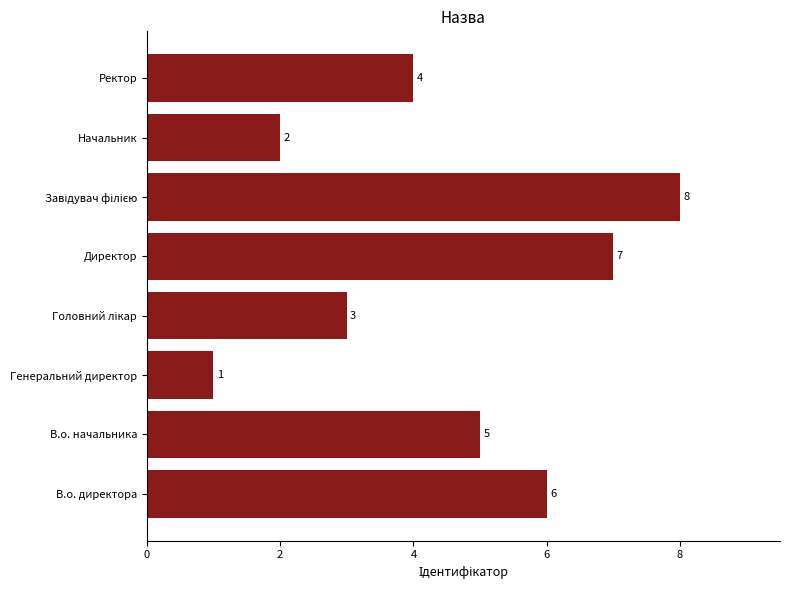

Reading top to bottom, list all the values displayed in this chart.

4	2	8	7	3	1	5	6